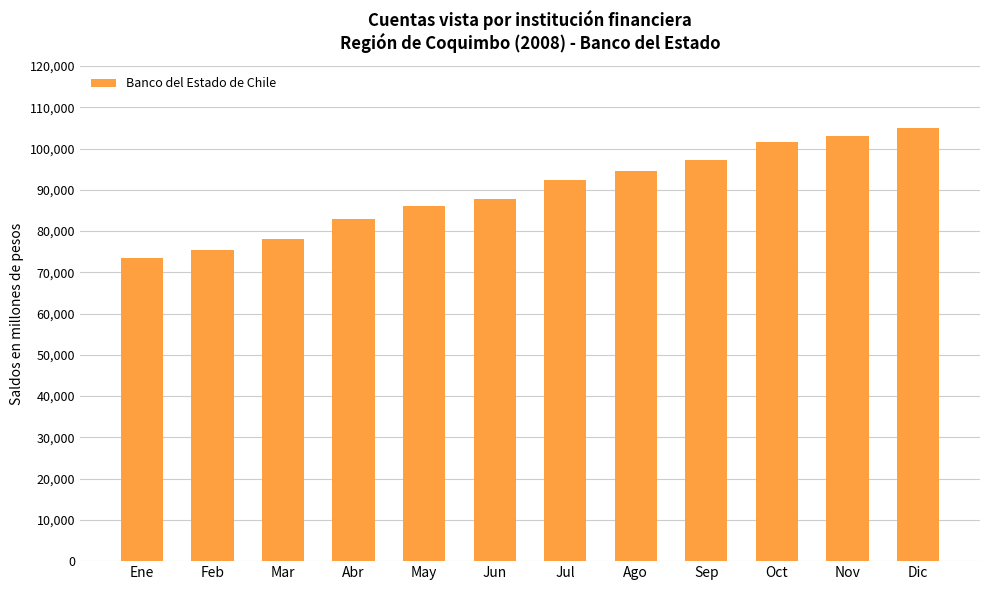

Which label corresponds to the smallest value in the chart?

Ene